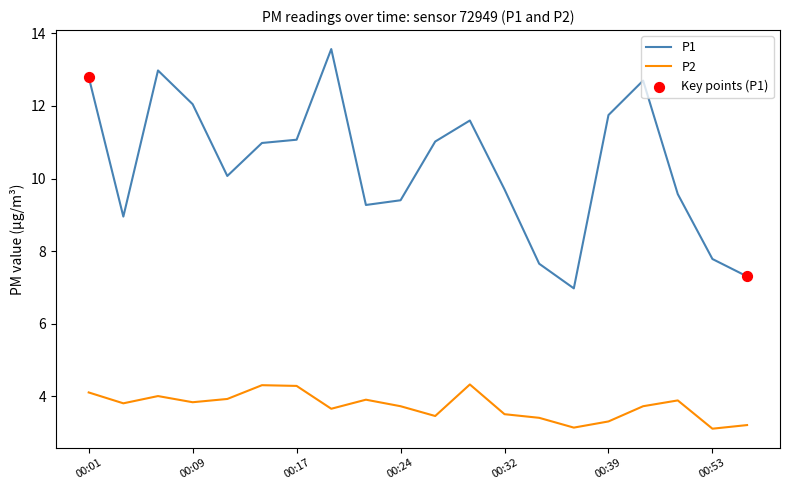

Which series has the largest total across all categories?

P1